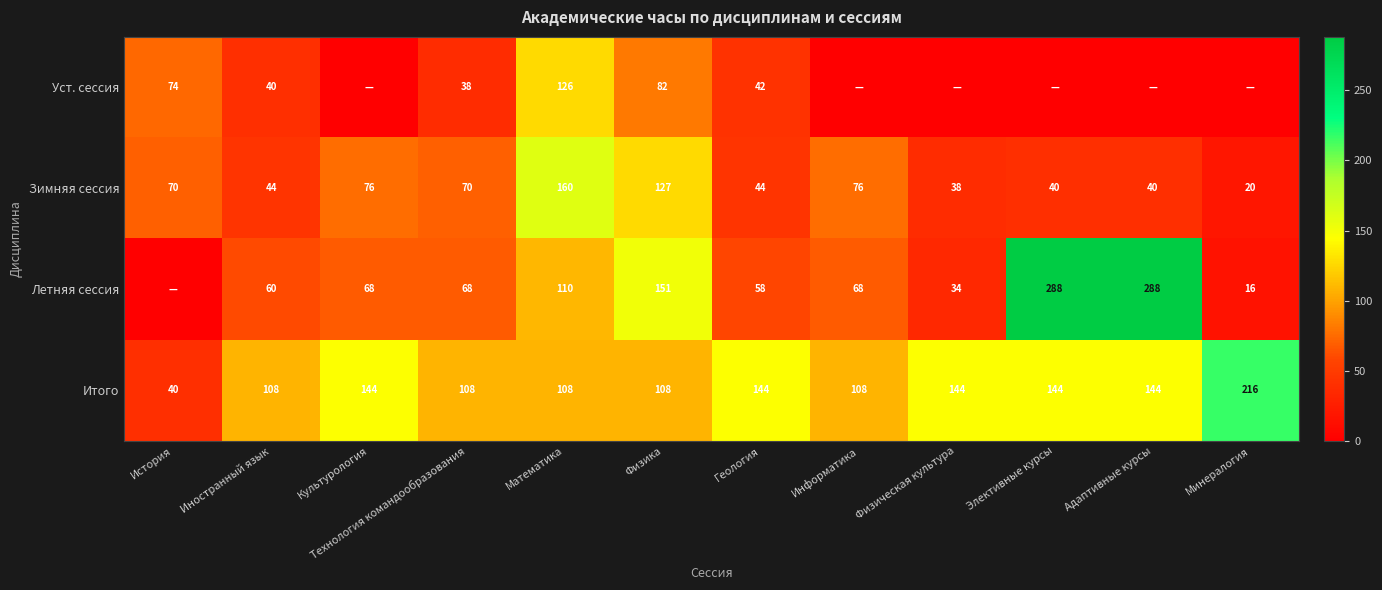

How many data points does each series have?

12